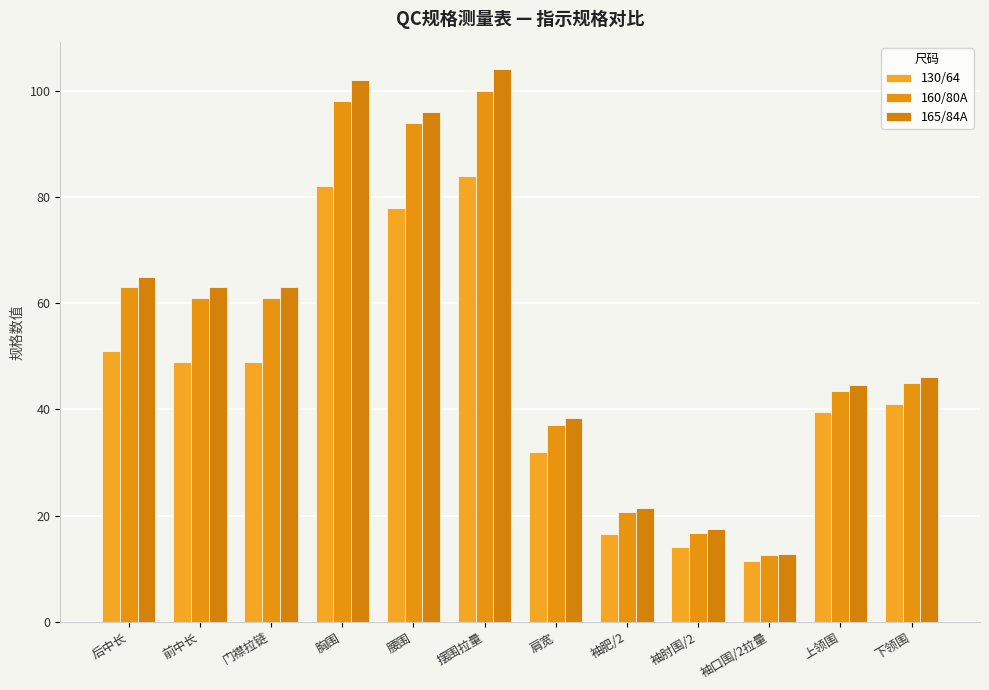

Where does the 165/84A series first go above 63?

后中长